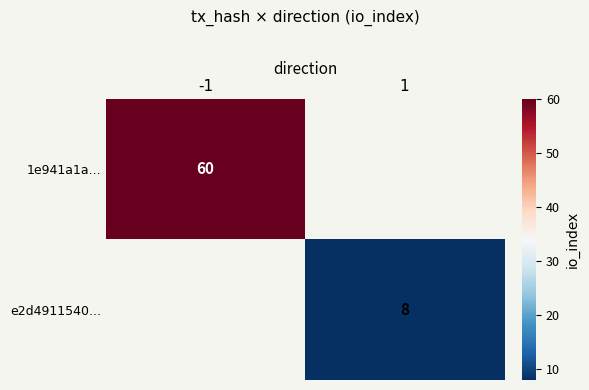

The value of 1e941a1a... at -1 is 38. True or false?

False